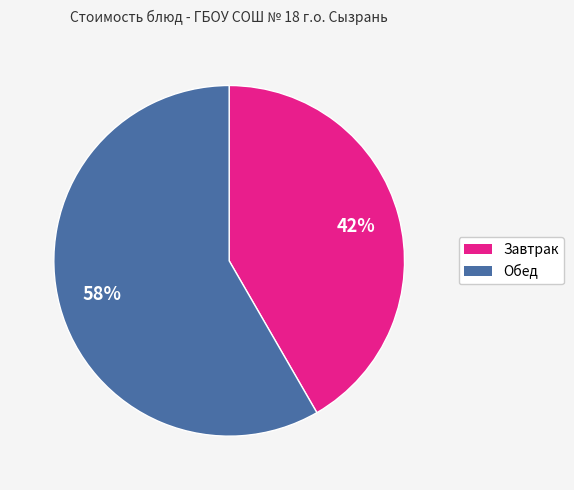

Is there any slice that represents more than half of the pie?

Yes